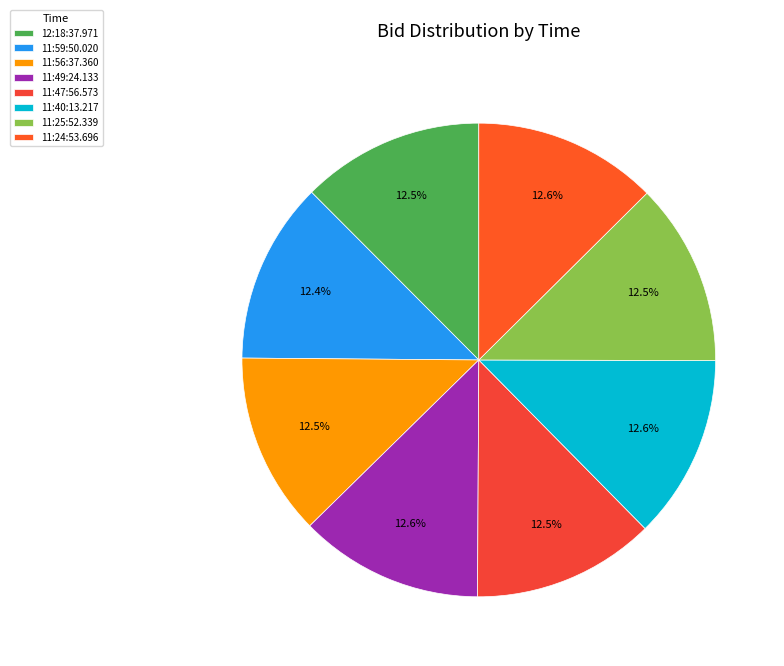

Is the sum of 11:25:52.339 and 12:18:37.971 greater than half?

No